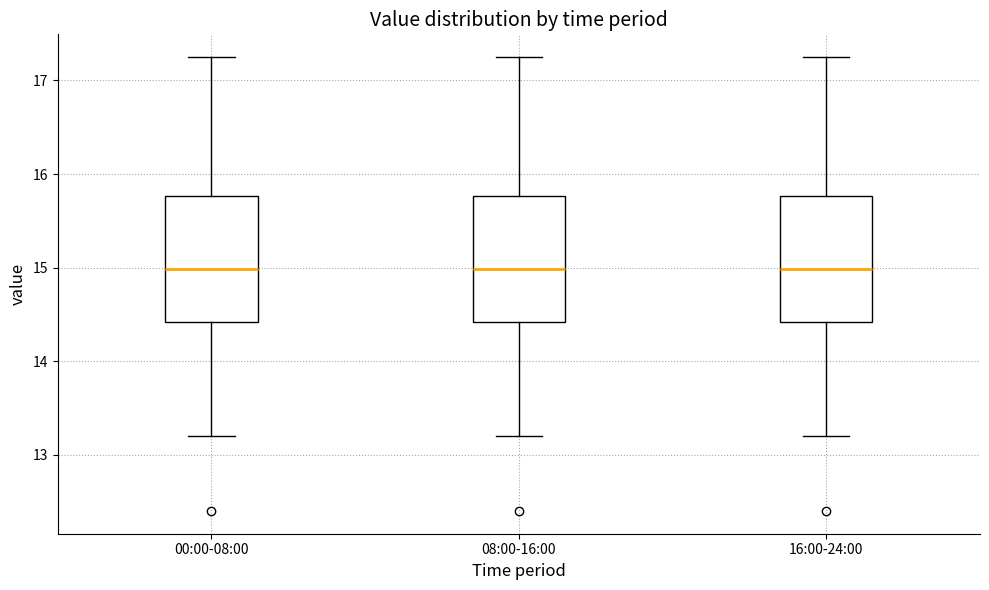

Where is the upper edge of the box for 08:00-16:00 on the y-axis? The values are not printed on the chart, so give them approximately, as read against the axis.

15.8